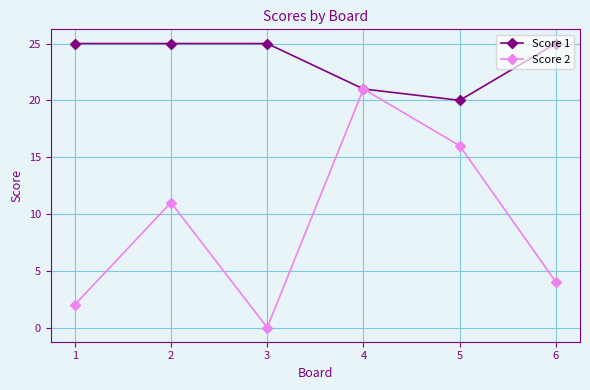

What is the difference between the Score 1 values at 3 and 4?

4